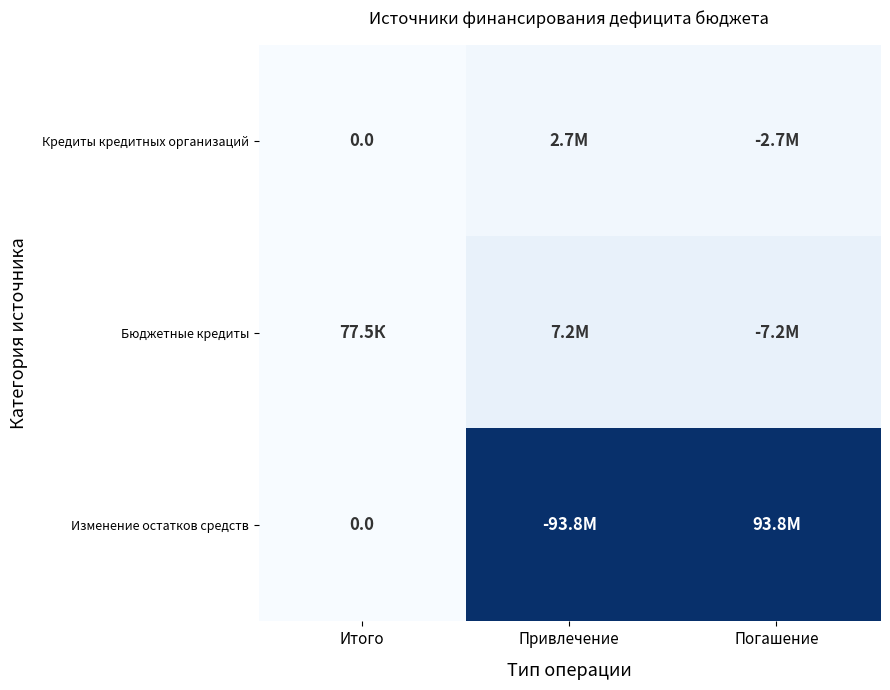

At how many categories does at least one series exceed 19764641?

2